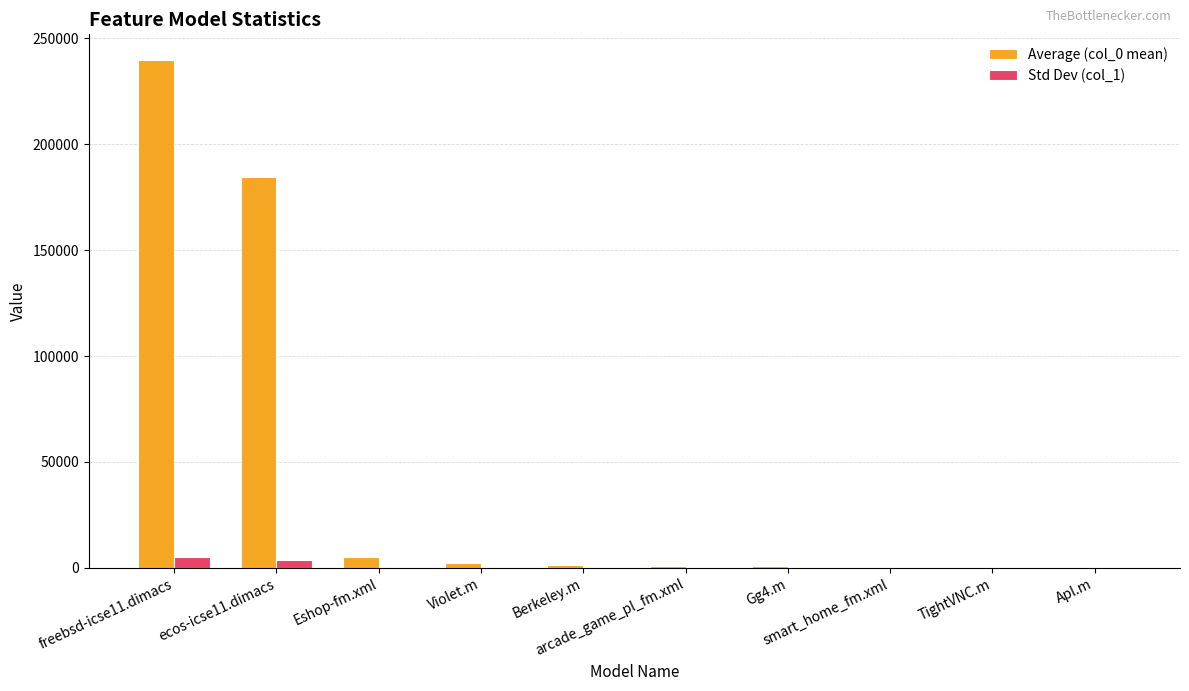

Are the bars grouped side by side (vs. stacked)?

Yes